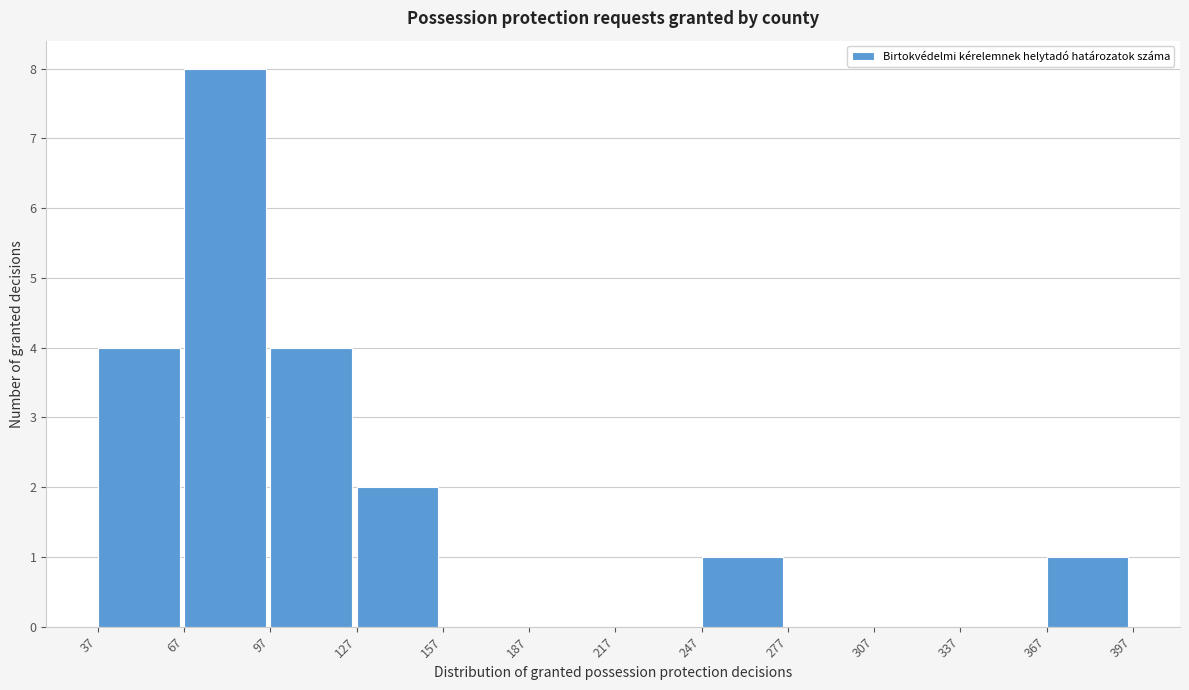

What is the height of the bar covering 127 to 157 on the x-axis? The values are not printed on the chart, so give them approximately, as read against the axis.

2